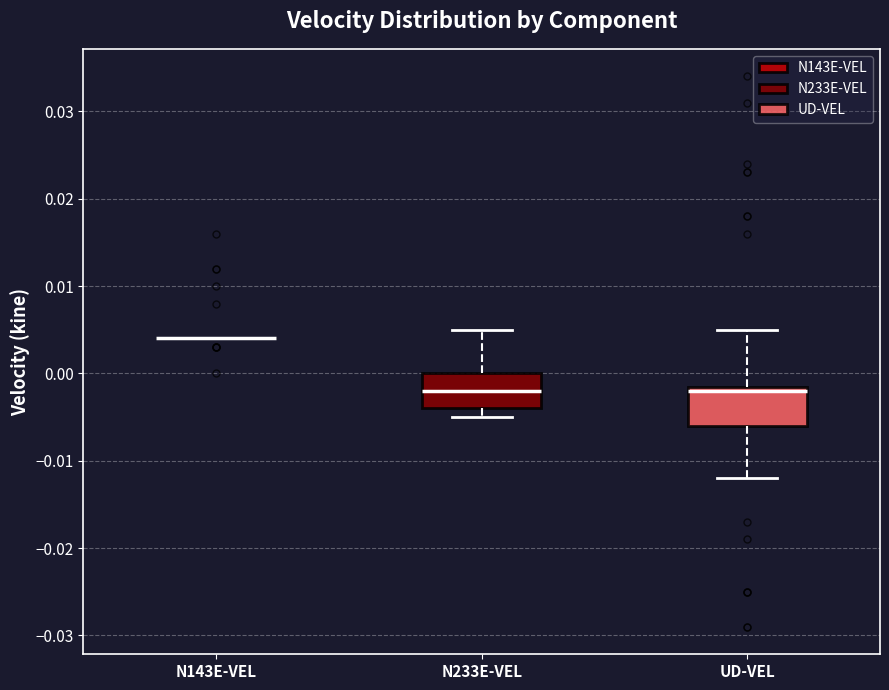

Reading left to right, transcribe this box plot: for each box, give where its median line is, the range the box spans, and where its two whiskers end, as read against the y-axis. The values are not printed on the chart, so give them approximately, as read against the axis.

N143E-VEL: box collapsed to a line at 0.004, whiskers 0.004 to 0.004
N233E-VEL: median -0.002, box -0.004 to 0.000, whiskers -0.005 to 0.005
UD-VEL: median -0.002, box -0.006 to -0.001, whiskers -0.012 to 0.005